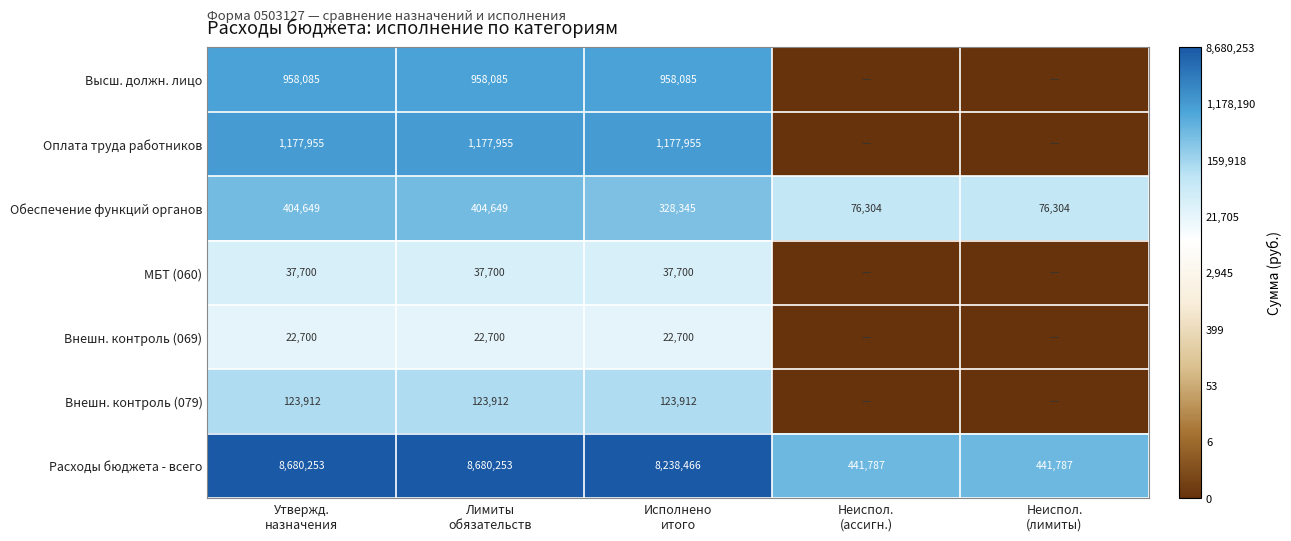

What is the difference between the maximum and minimum values in the Расходы бюджета - всего series?

8238466